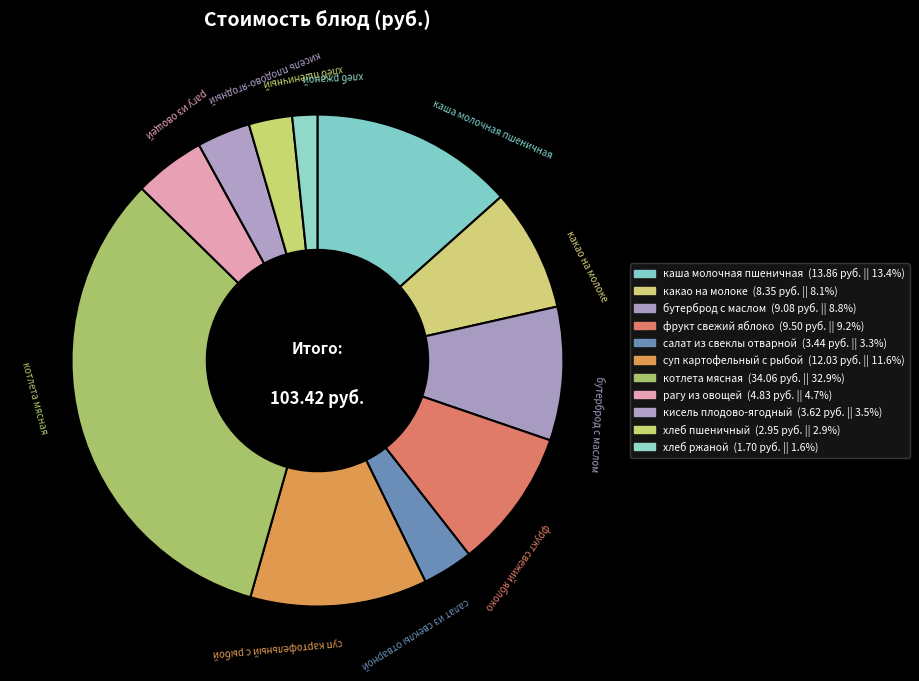

What percentage is the суп картофельный с рыбой slice, to the nearest percent?

12%